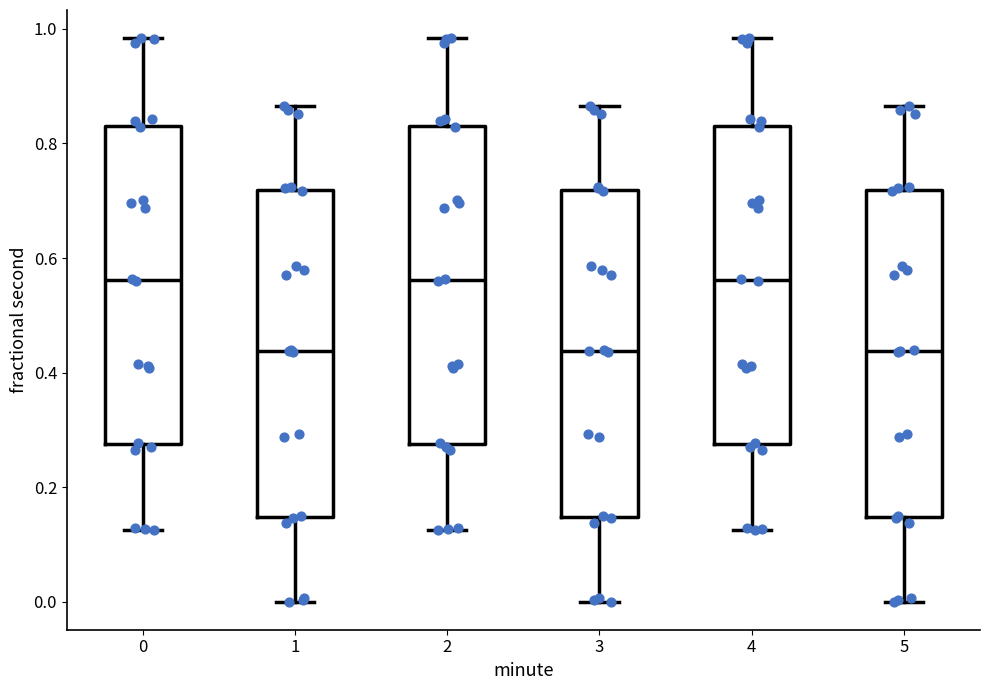

Reading left to right, read every box against the y-axis: the position of its median line, the range the box covers, and the ends of its whiskers. The values are not printed on the chart, so give them approximately, as read against the axis.

0: median 0.56, box 0.28 to 0.84, whiskers 0.12 to 0.98
1: median 0.44, box 0.14 to 0.72, whiskers 0.00 to 0.86
2: median 0.56, box 0.28 to 0.84, whiskers 0.12 to 0.98
3: median 0.44, box 0.14 to 0.72, whiskers 0.00 to 0.86
4: median 0.56, box 0.28 to 0.84, whiskers 0.12 to 0.98
5: median 0.44, box 0.14 to 0.72, whiskers 0.00 to 0.86